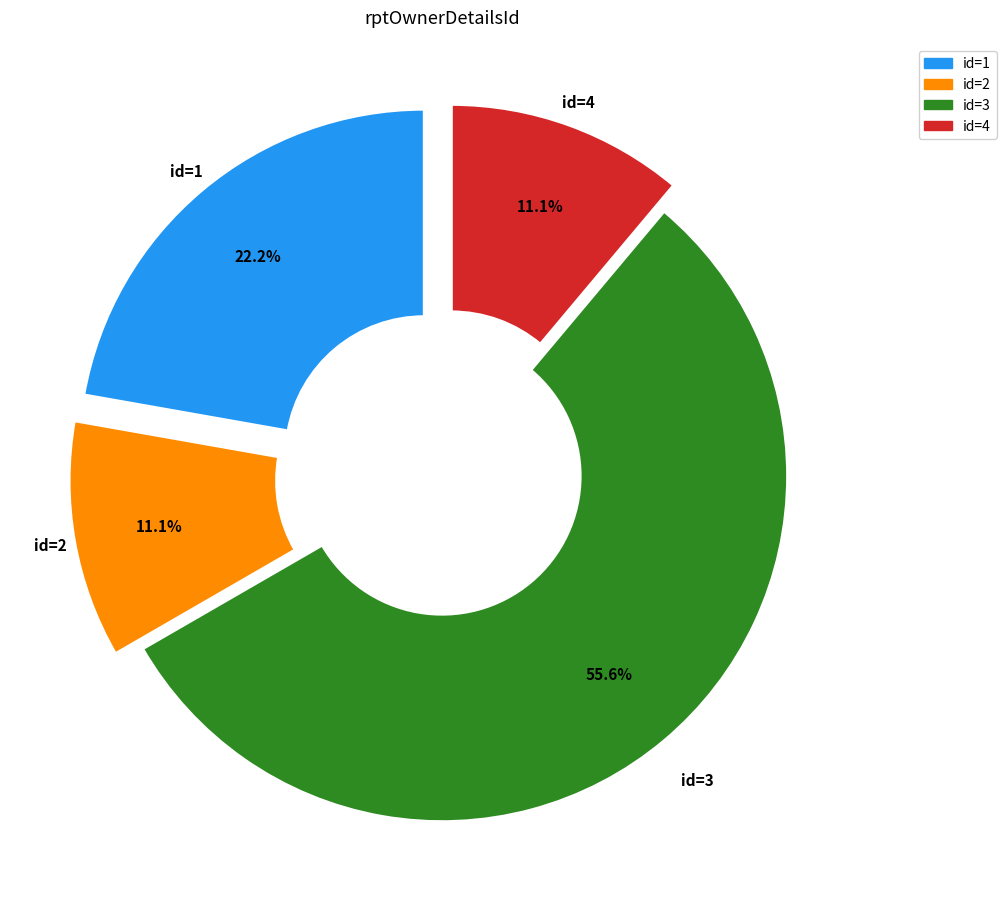

Is there any slice that represents more than half of the pie?

Yes